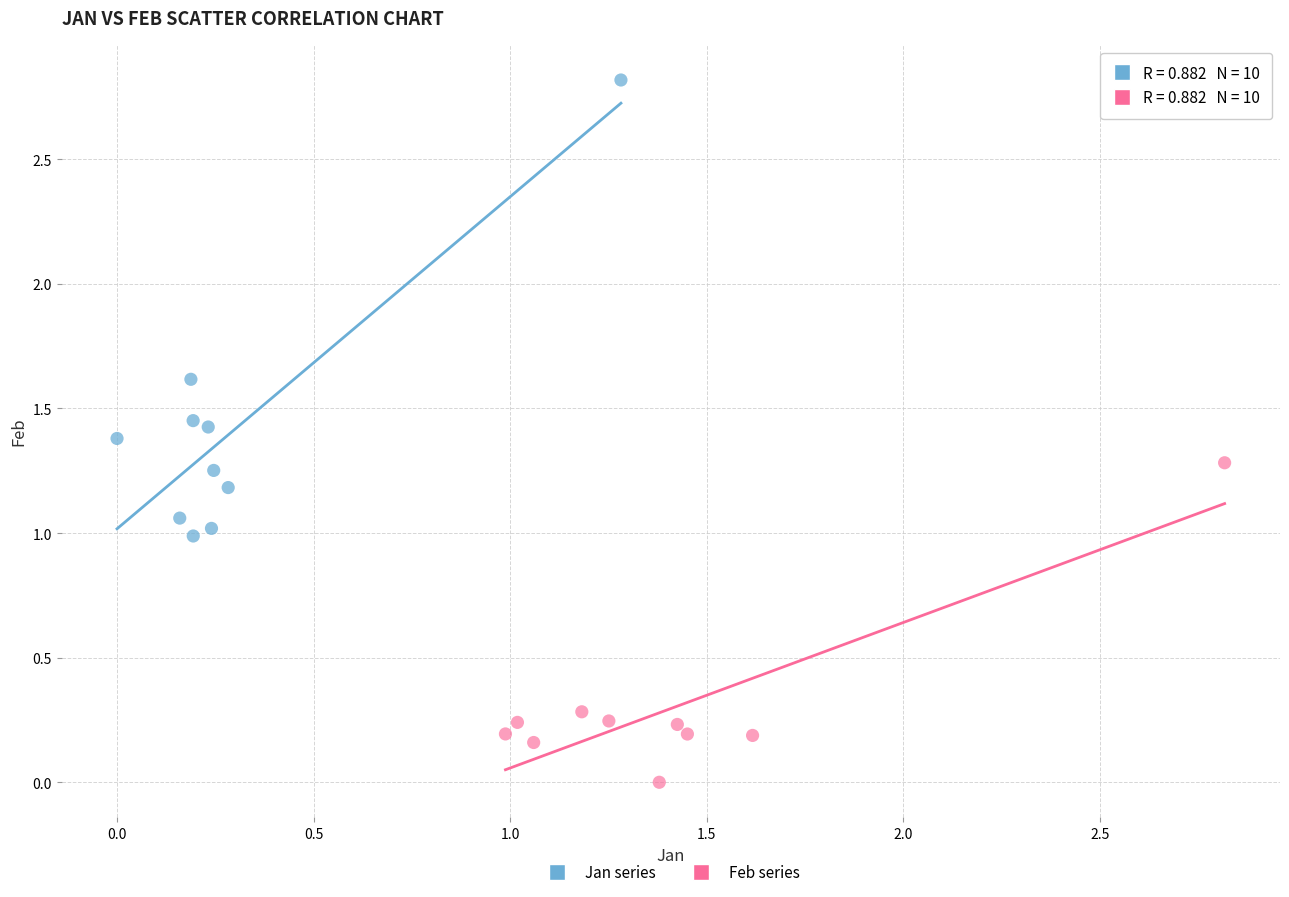

What are all the series names shown in the legend?

Jan series, Feb series